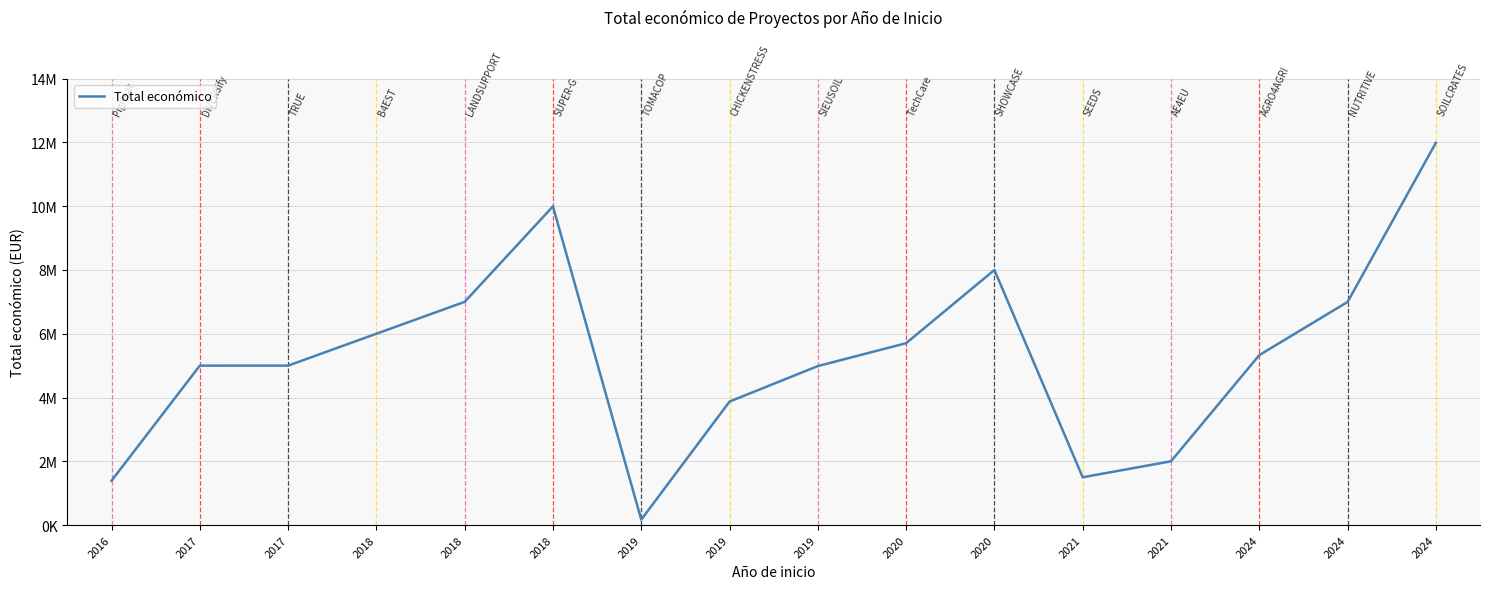

Is this an area chart (filled region under the line)?

No